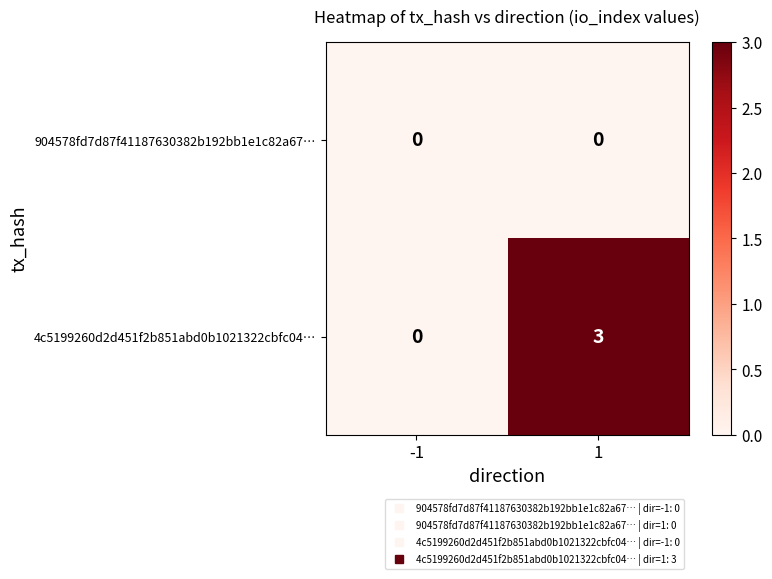

List the series in order of their overall mean, highest first.

4c5199260d2d451f2b851abd0b1021322cbfc04…, 904578fd7d87f41187630382b192bb1e1c82a67…